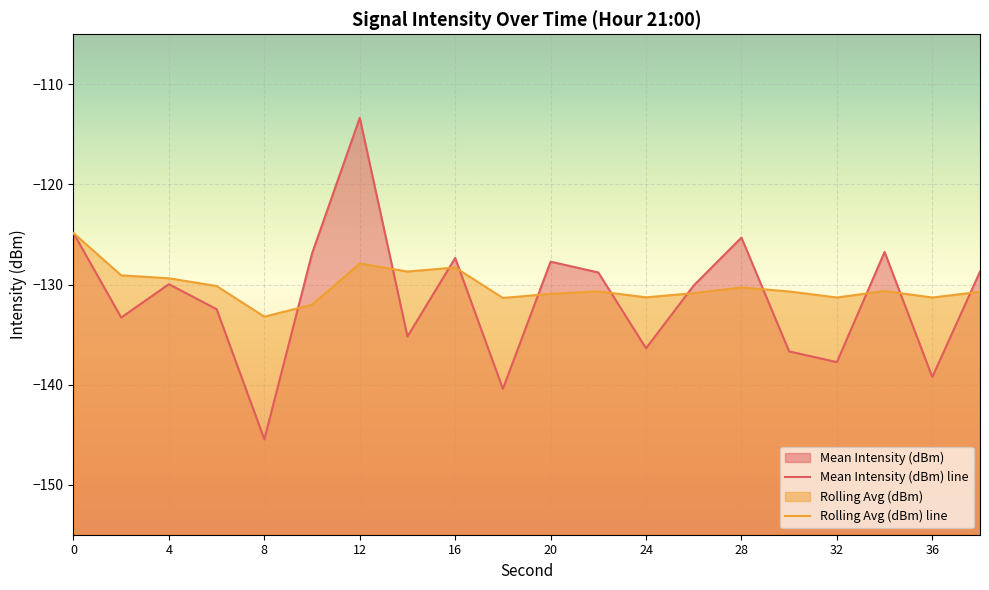

Where is the first local minimum for Mean Intensity (dBm)?

2